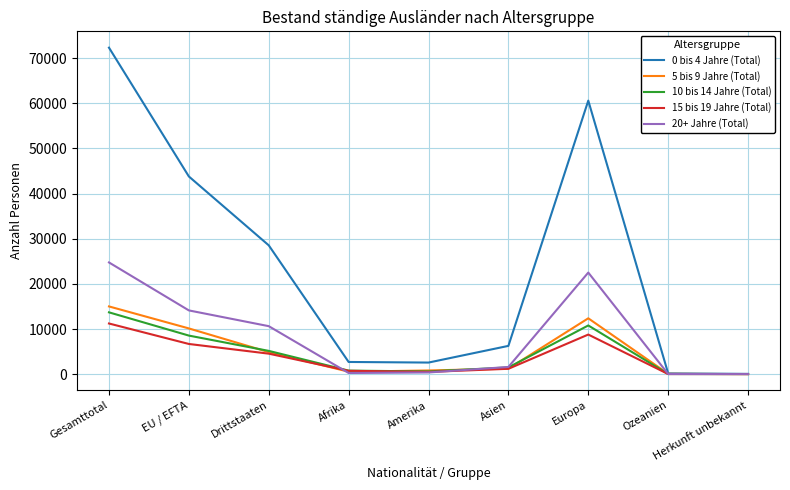

After their last crossing, which series has the higher values: 15 bis 19 Jahre (Total) or 5 bis 9 Jahre (Total)?

15 bis 19 Jahre (Total)